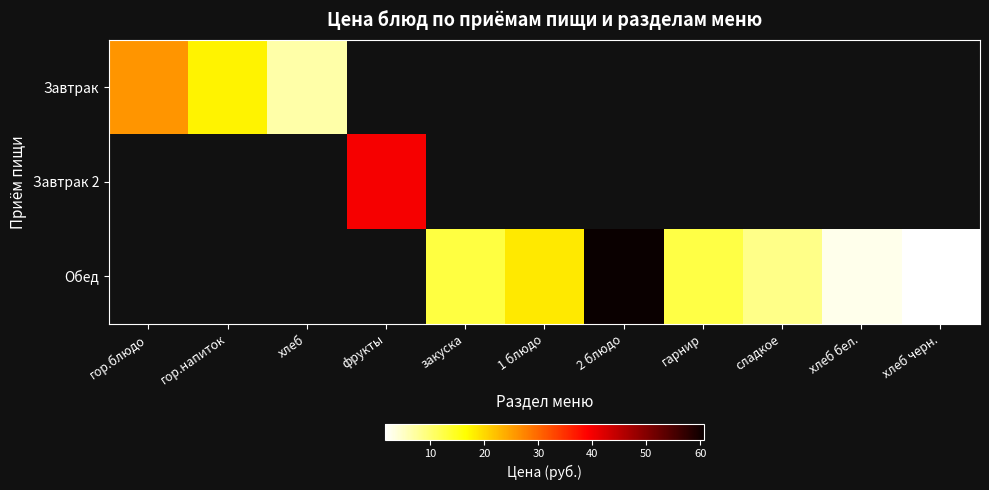

How many data points does each series have?

11